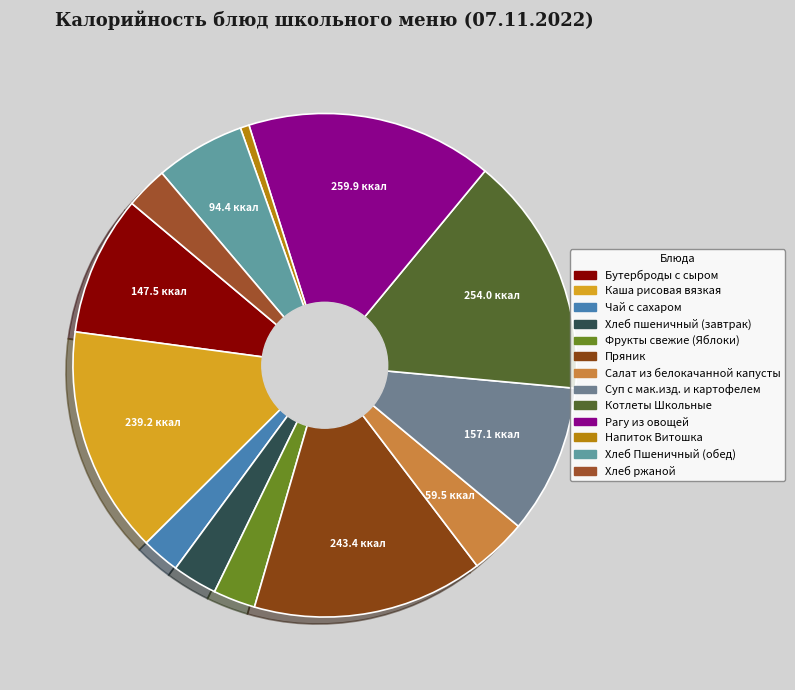

To the nearest percent, what portion does Рагу из овощей represent?

16%